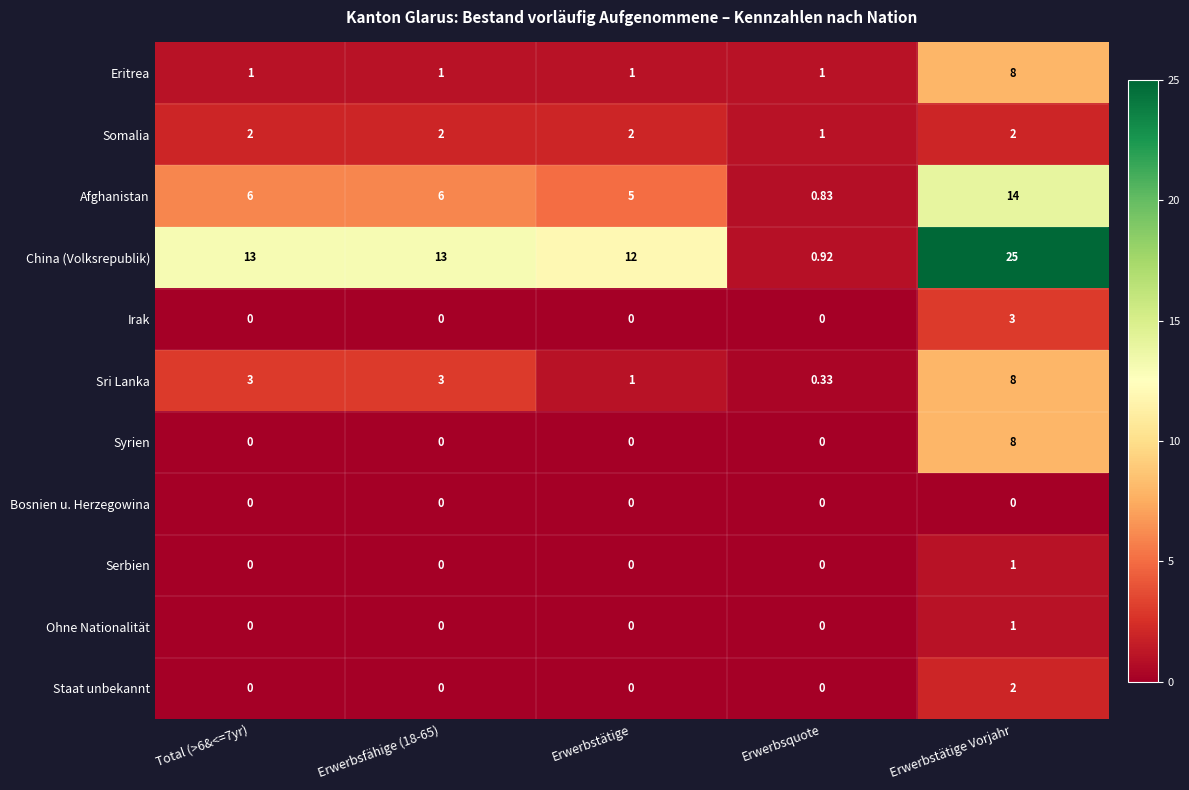

At which category does the chart reach its peak across all series?

Erwerbstätige Vorjahr